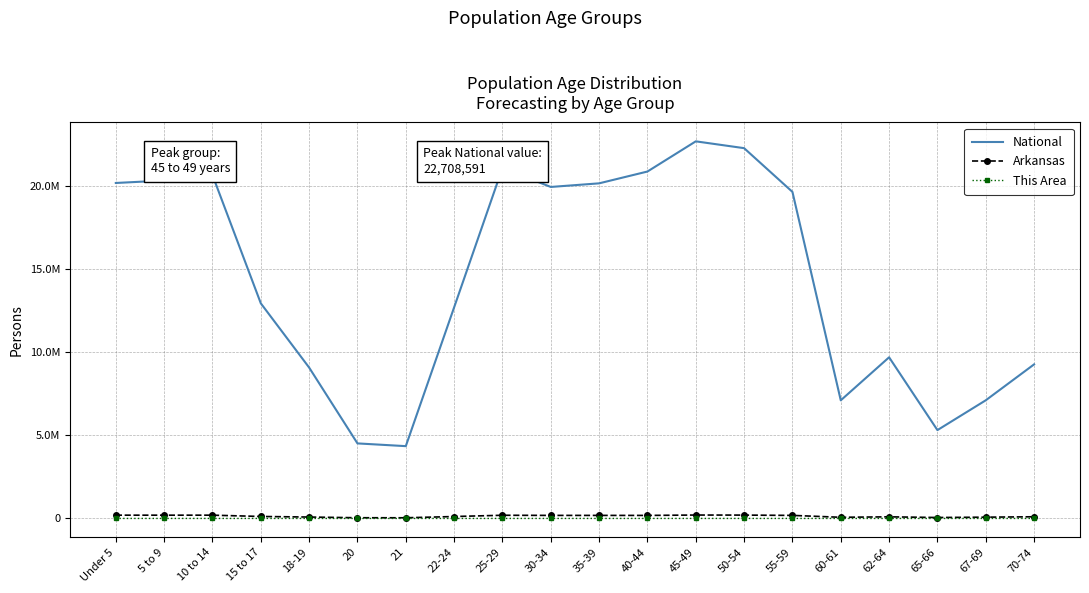

Which series has the largest total across all categories?

National